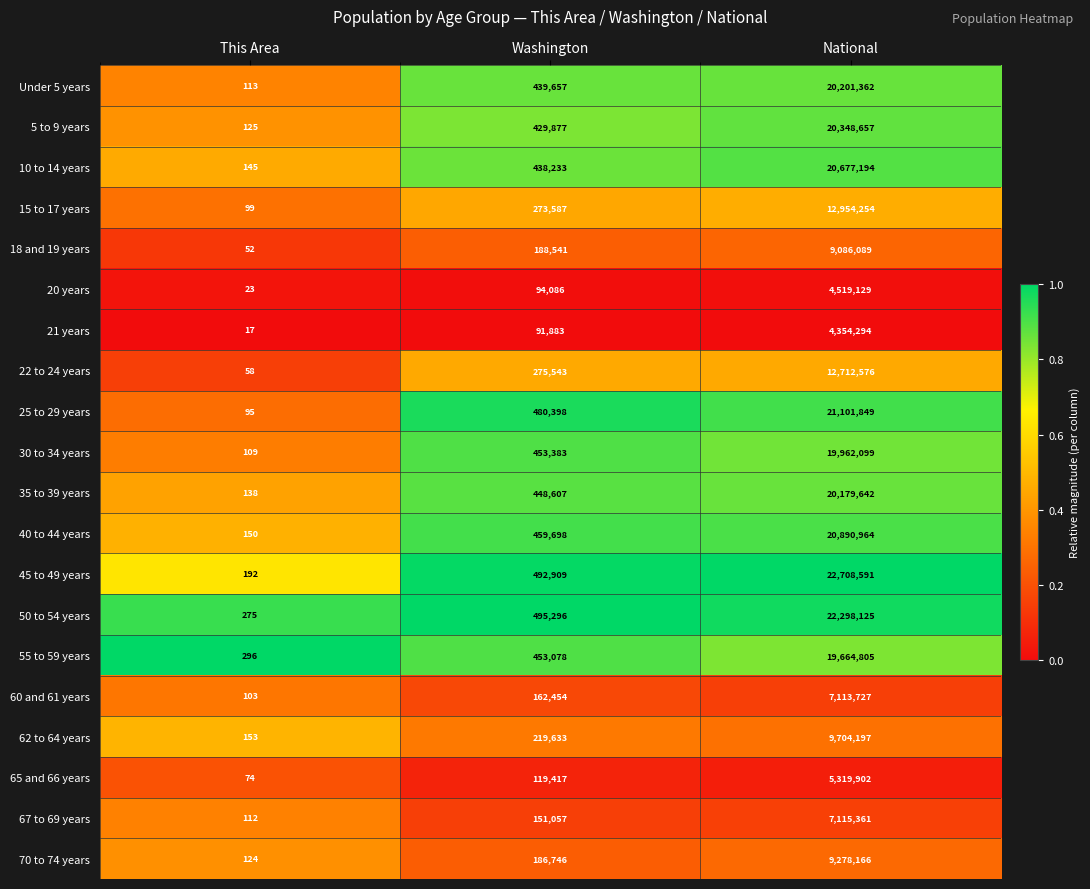

List the labels in order of 45 to 49 years value, smallest first.

This Area, Washington, National